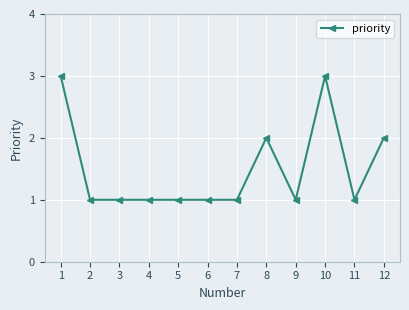

Read the value at 3.

1